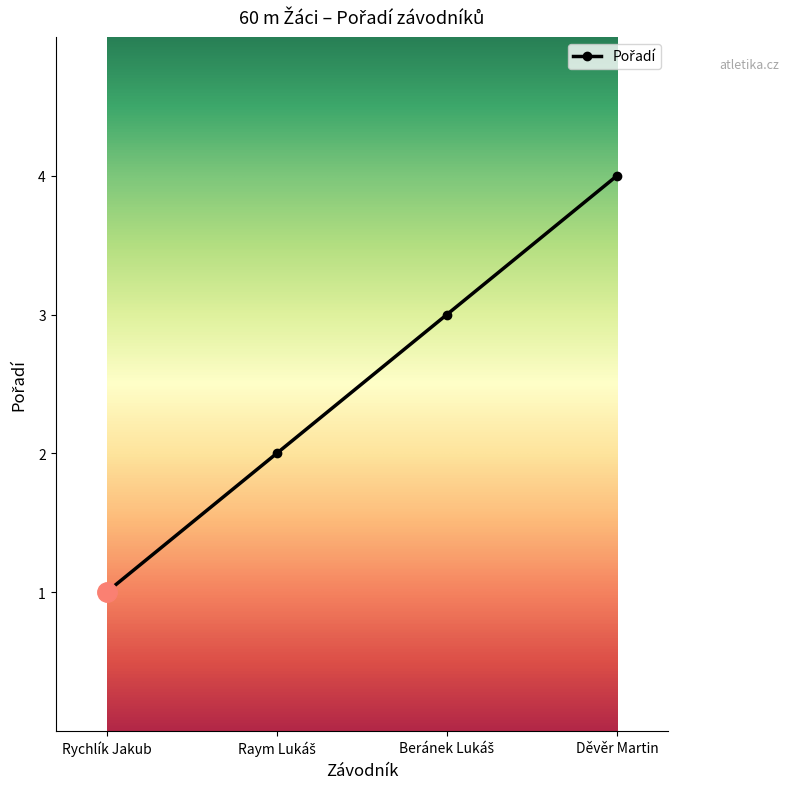

Read the value at Děvěr Martin.

4